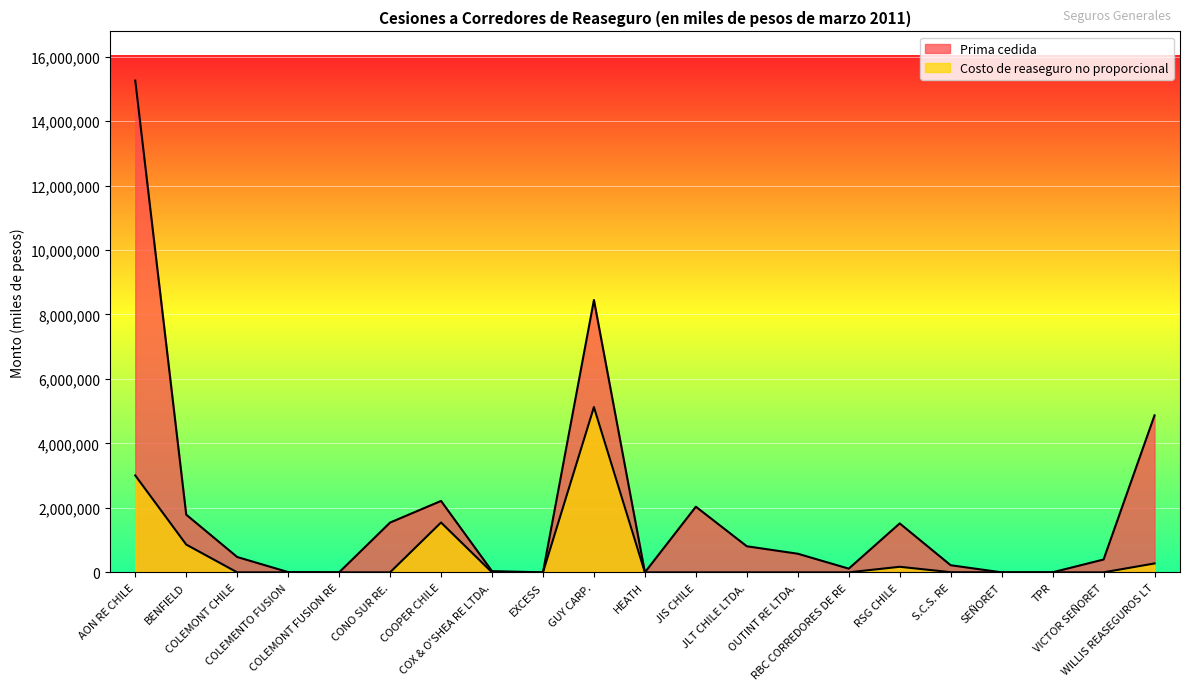

List the labels in order of Costo de reaseguro no proporcional value, largest first.

GUY CARP., AON RE CHILE, COOPER CHILE, BENFIELD, WILLIS REASEGUROS LT, RSG CHILE, S.C.S. RE, COLEMONT CHILE, COLEMENTO FUSION, COLEMONT FUSION RE, CONO SUR RE., COX & O'SHEA RE LTDA., EXCESS, HEATH, JIS CHILE, JLT CHILE LTDA., OUTINT RE LTDA., RBC CORREDORES DE RE, SEÑORET, TPR, VICTOR SEÑORET